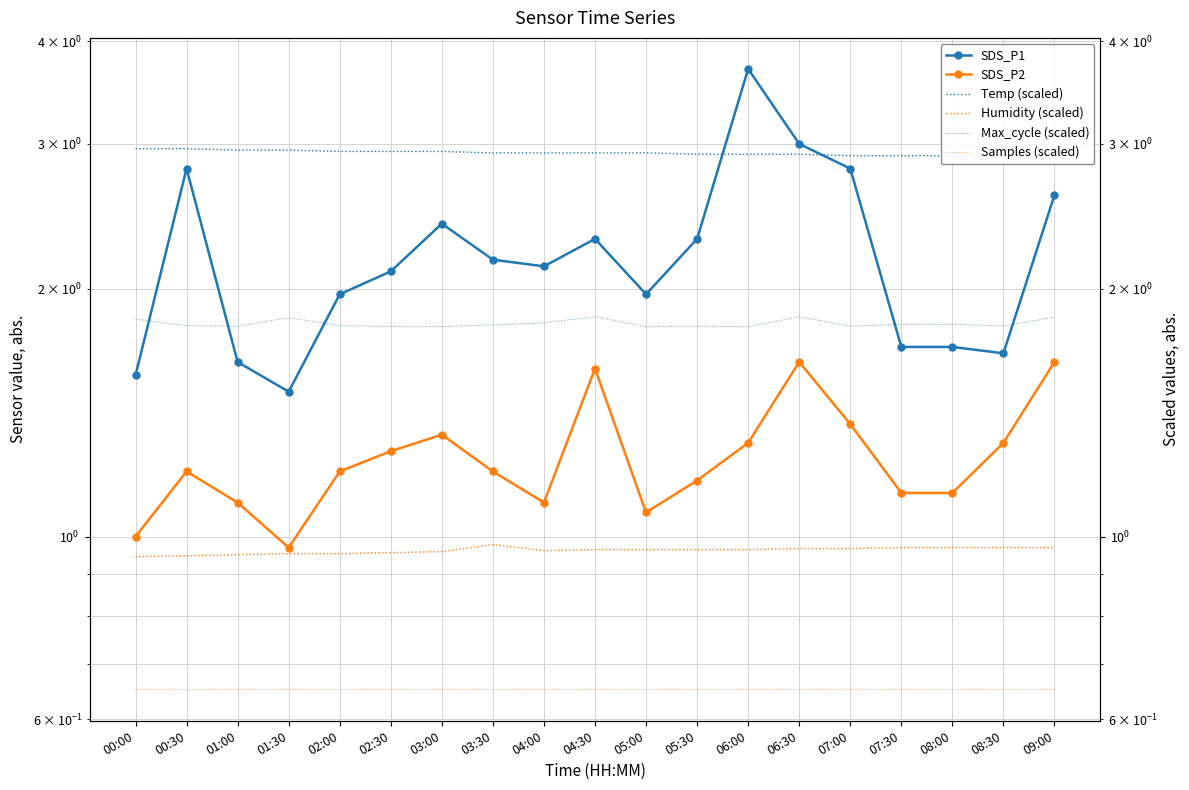

Is the value of Humidity (scaled) at 00:30 greater than the value of Samples (scaled) at 05:30?

Yes